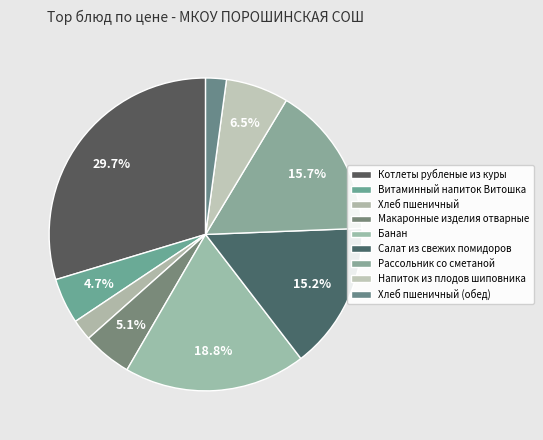

How much of the chart is everything except Витаминный напиток Витошка?

95.3%